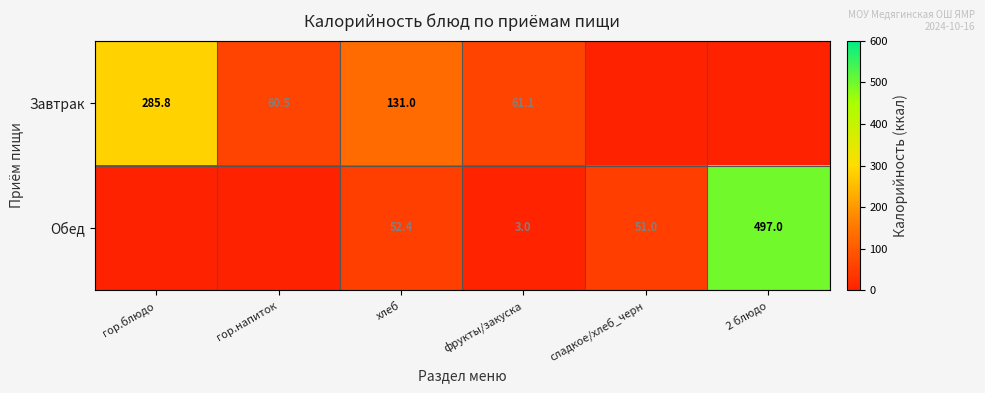

Is the value of Завтрак at гор.блюдо greater than the value of Обед at 2 блюдо?

No